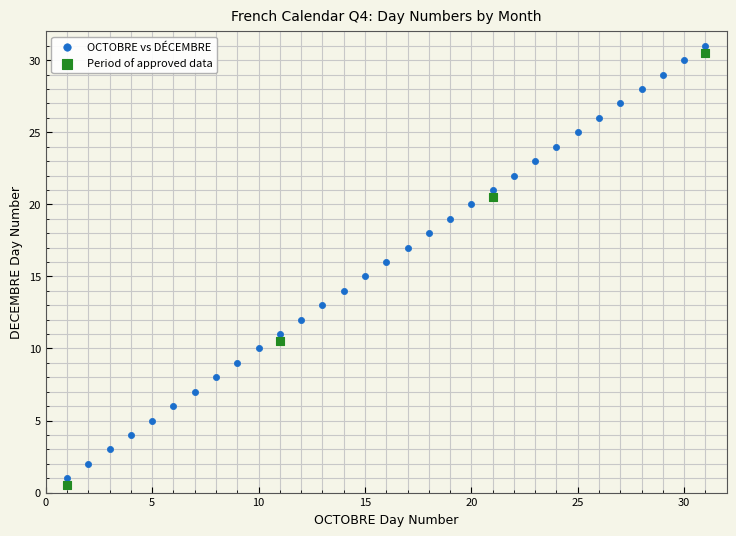

What are all the series names shown in the legend?

OCTOBRE vs DÉCEMBRE, Period of approved data